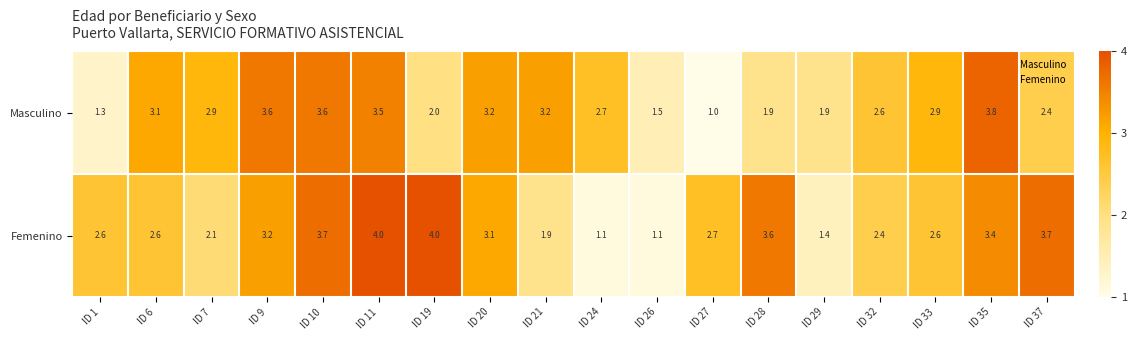

How many data points does each series have?

18